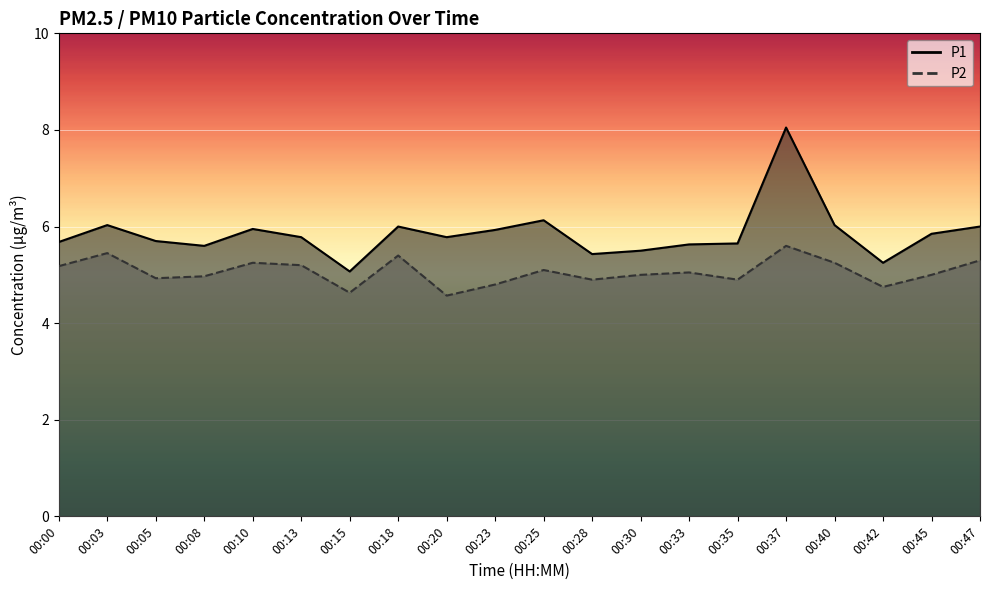

At 00:15, list the series in order from smallest to largest.

P2, P1